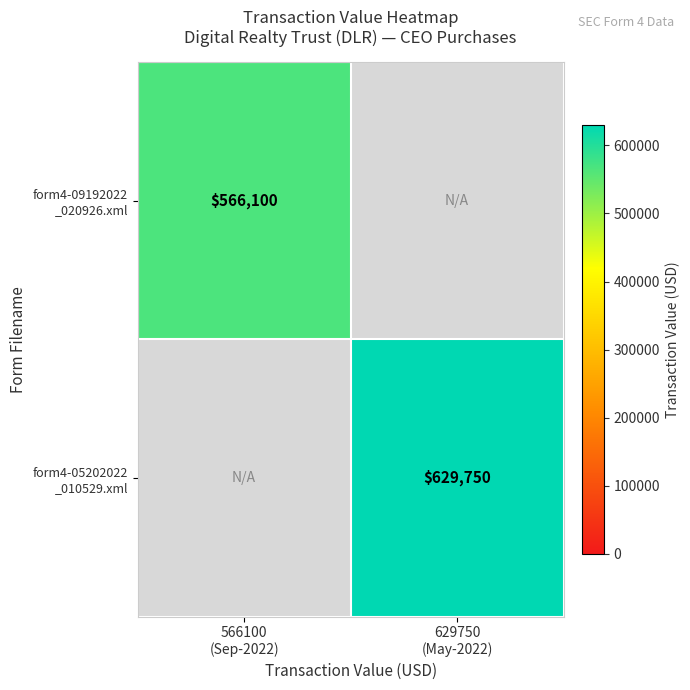

Count the number of data series in this chart.

2